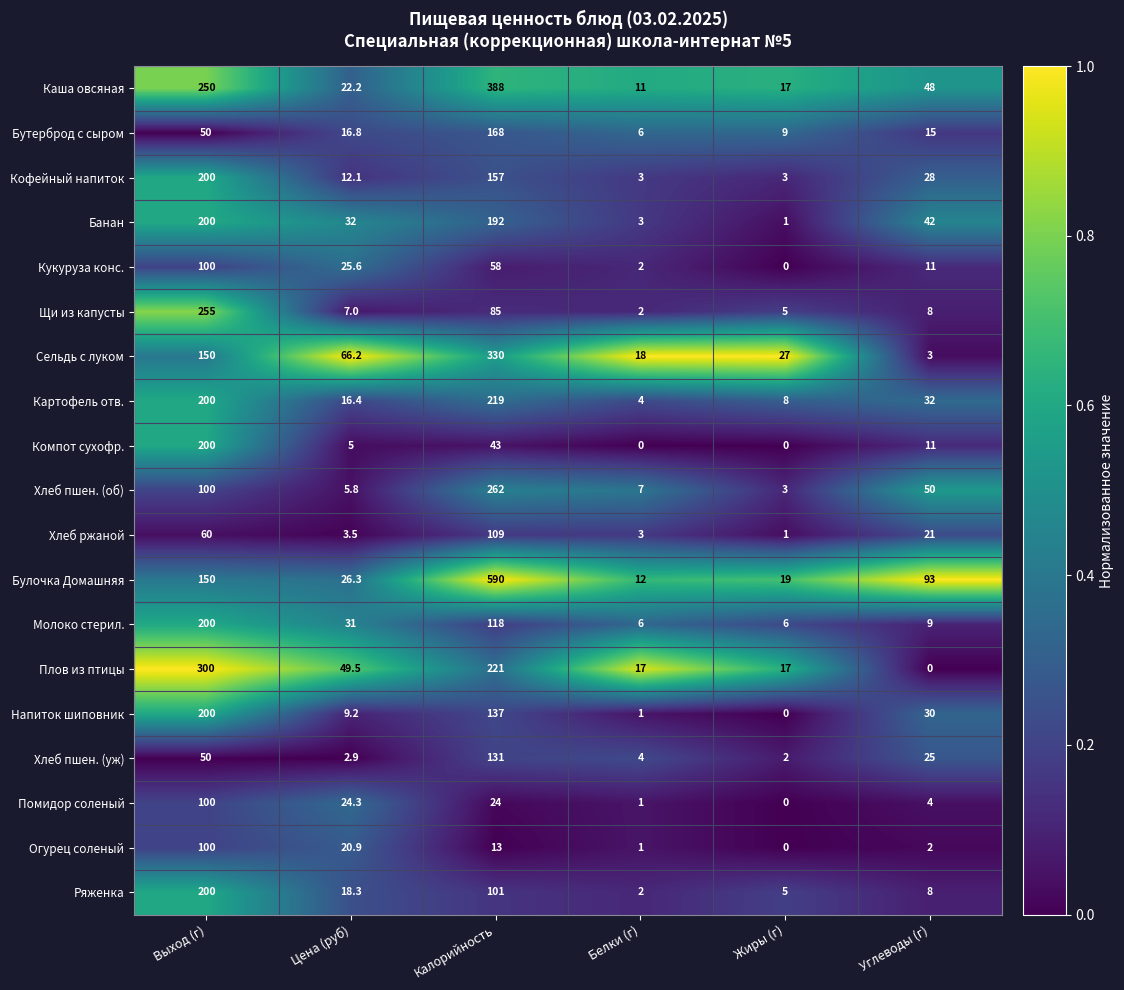

What is the difference between the maximum and minimum values in the Кофейный напиток series?

197.0